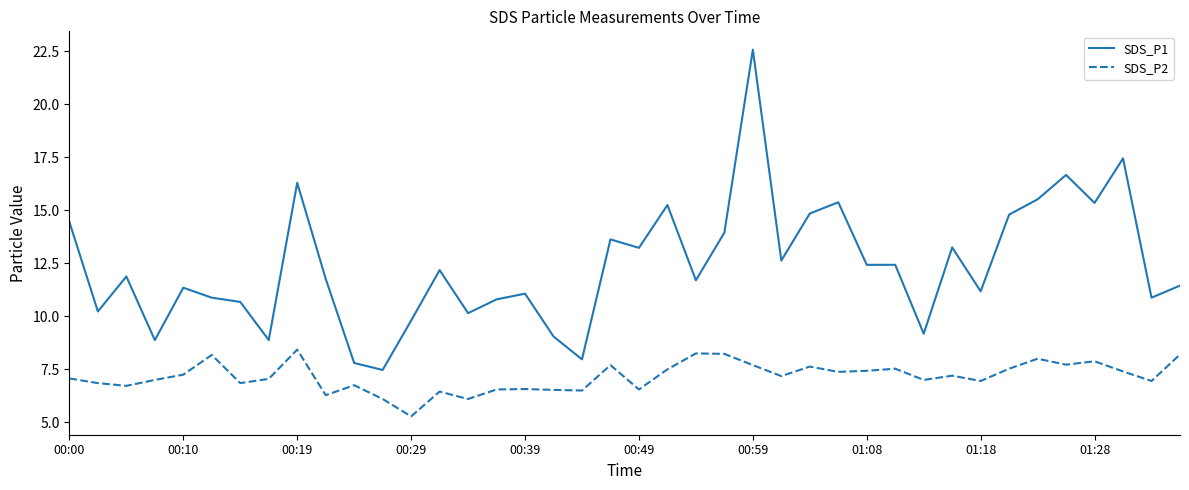

Which series has the largest total across all categories?

SDS_P1